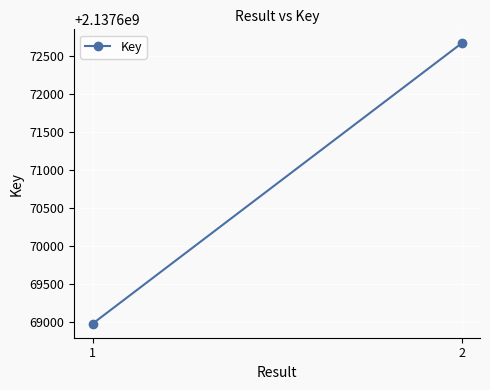

What is the sum of the values at 1 and 2?

4275341640